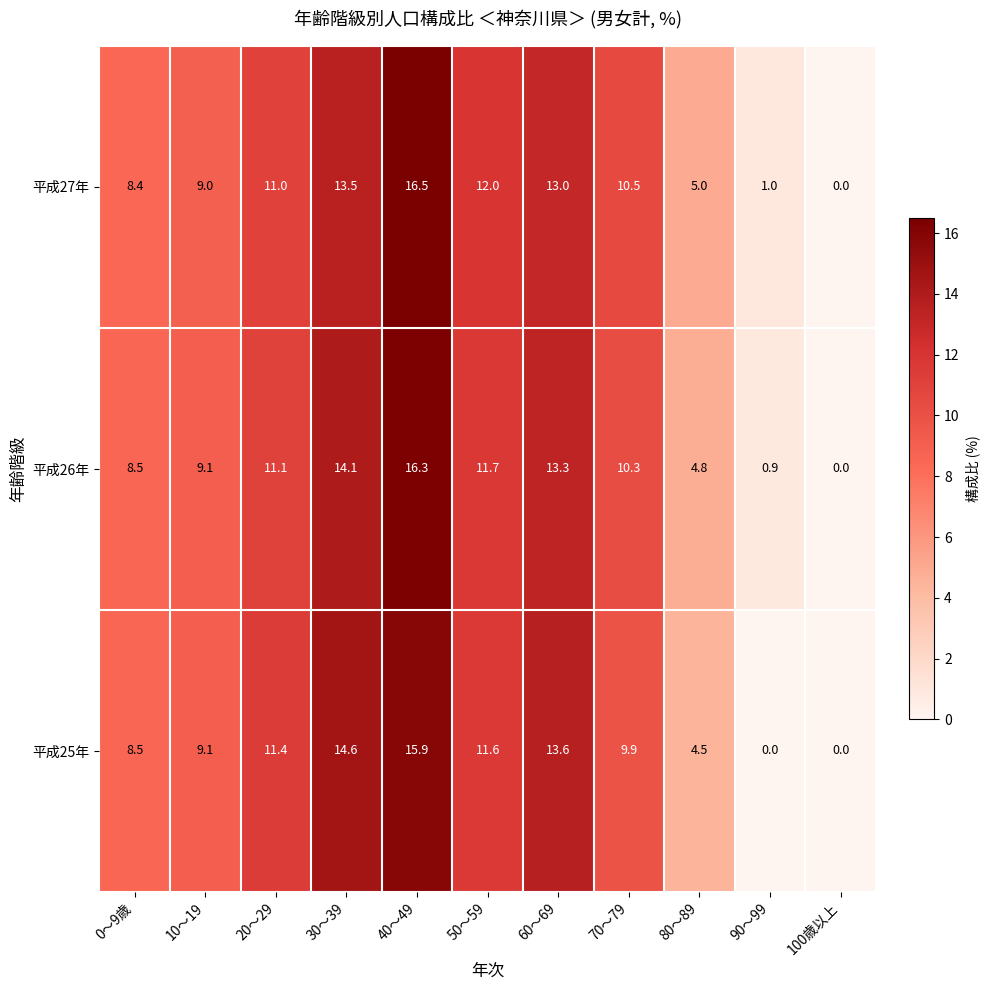

Is it true that 平成26年 equals 4.6 at 20～29?

False